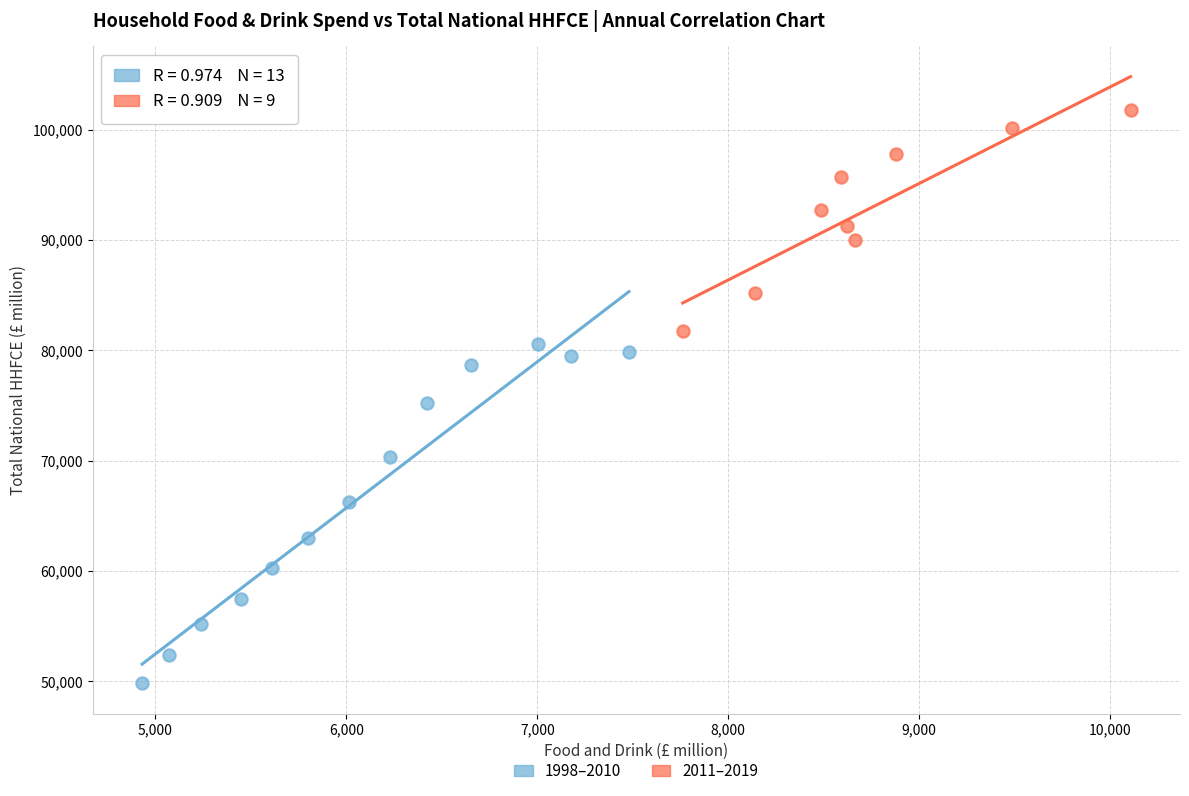

Which series has the largest Y range (max minus min)?

1998–2010